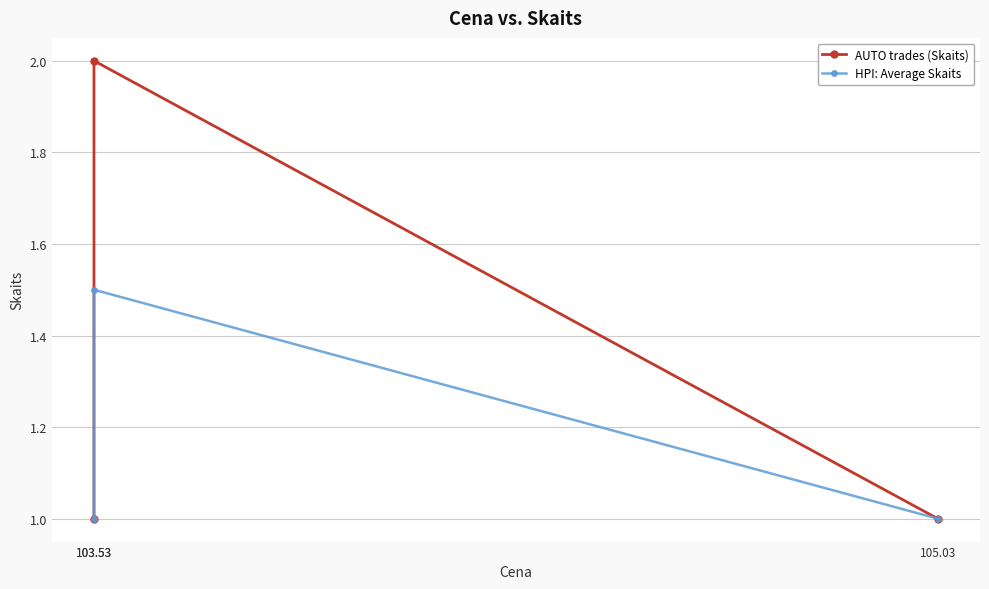

Reading left to right, transcribe all the data shown in this chart.

AUTO trades (Skaits): 1.0	2.0	1.0
HPI: Average Skaits: 1.0	1.5	1.0